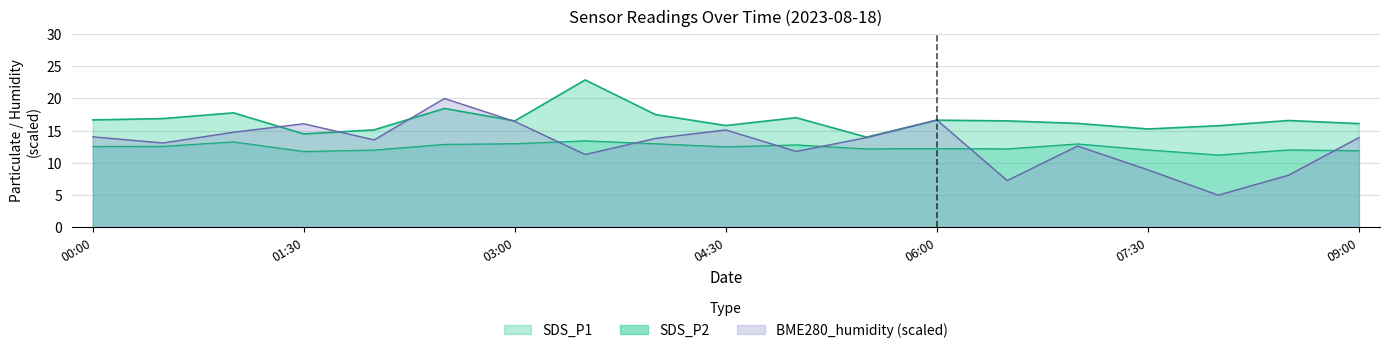

Does the chart have visible grid lines?

Yes